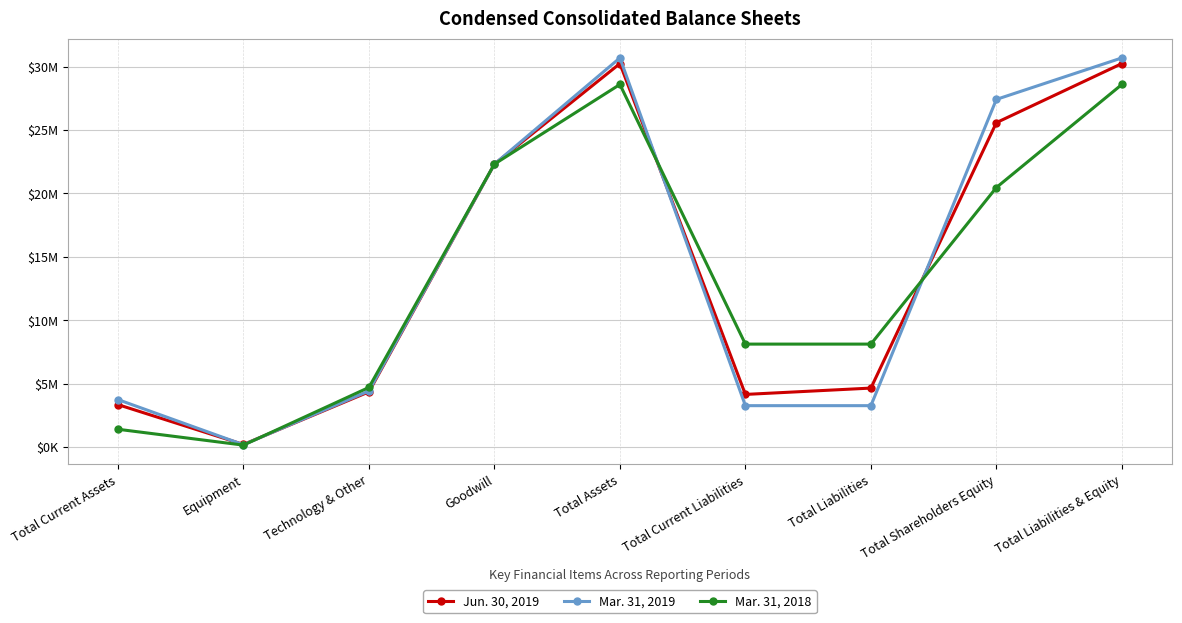

Is it true that Mar. 31, 2018 equals 35911626 at Goodwill?

False